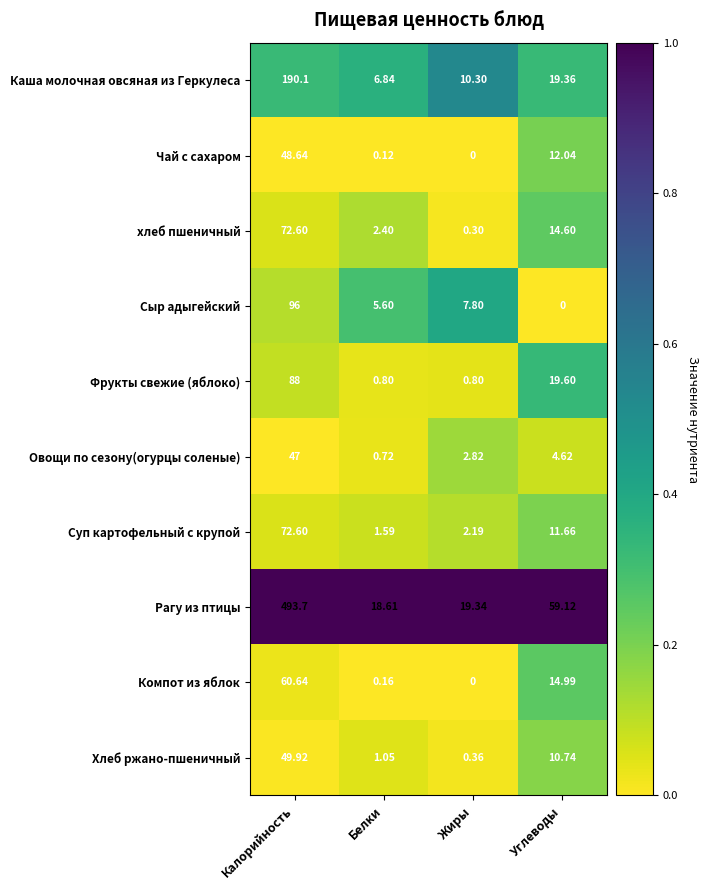

Which series has the largest total across all categories?

Рагу из птицы